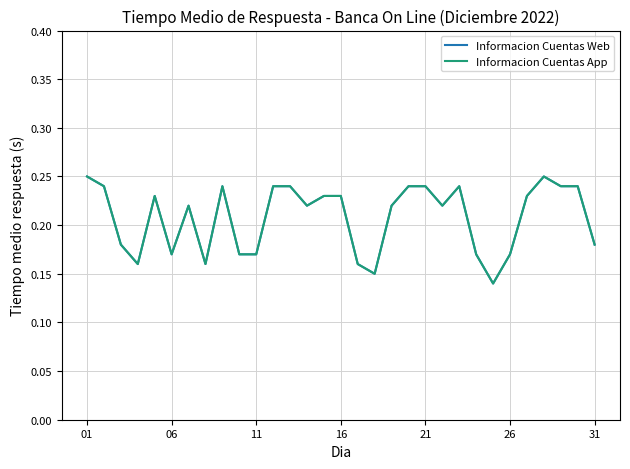

What is the difference between the second highest and second lowest values in the Informacion Cuentas App series?

0.1